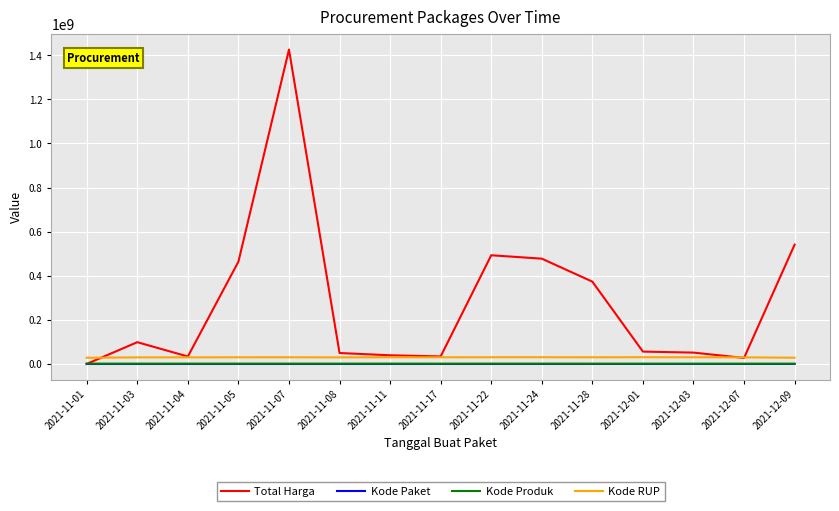

What is the greatest value displayed?

1425867900